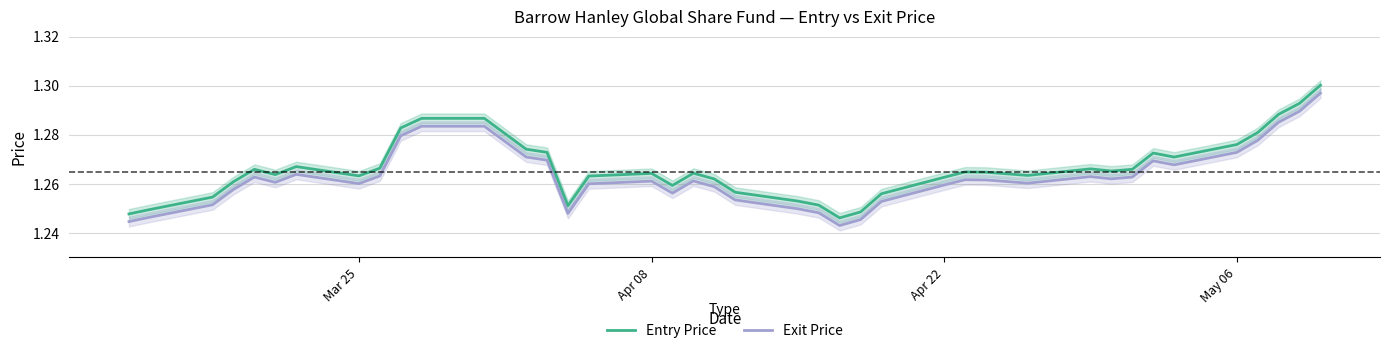

True or false: Exit Price and Entry Price cross at least once.

False